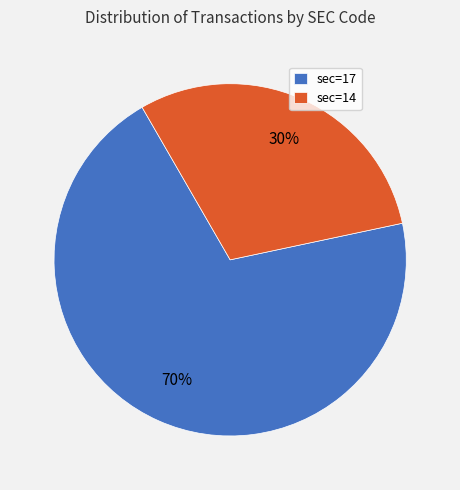

Rank the categories by value from highest to lowest.

sec=17, sec=14